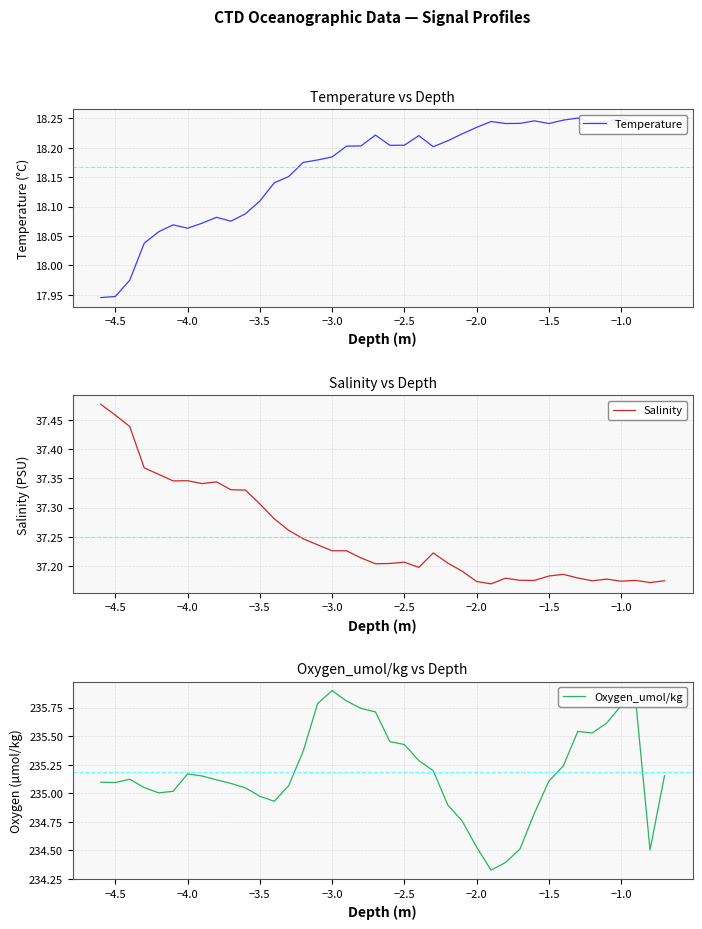

What is the average value of the Temperature series?

18.2